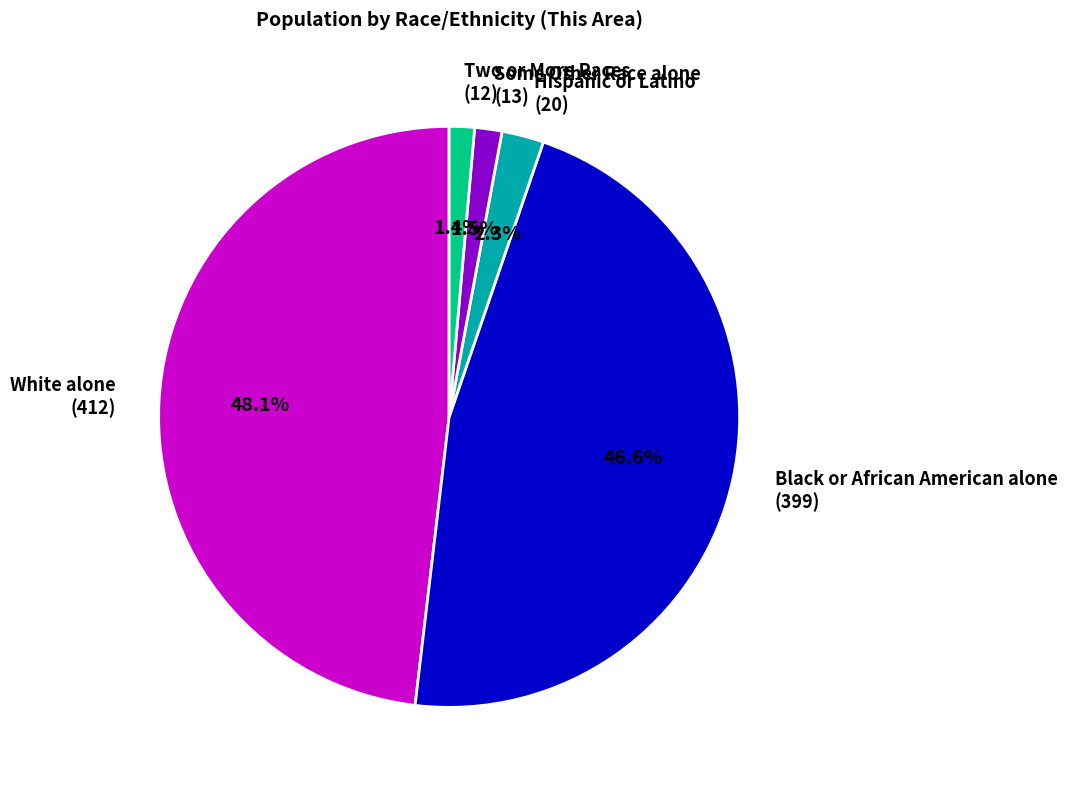

How much of the chart is everything except Some Other Race alone (13)?

98.5%